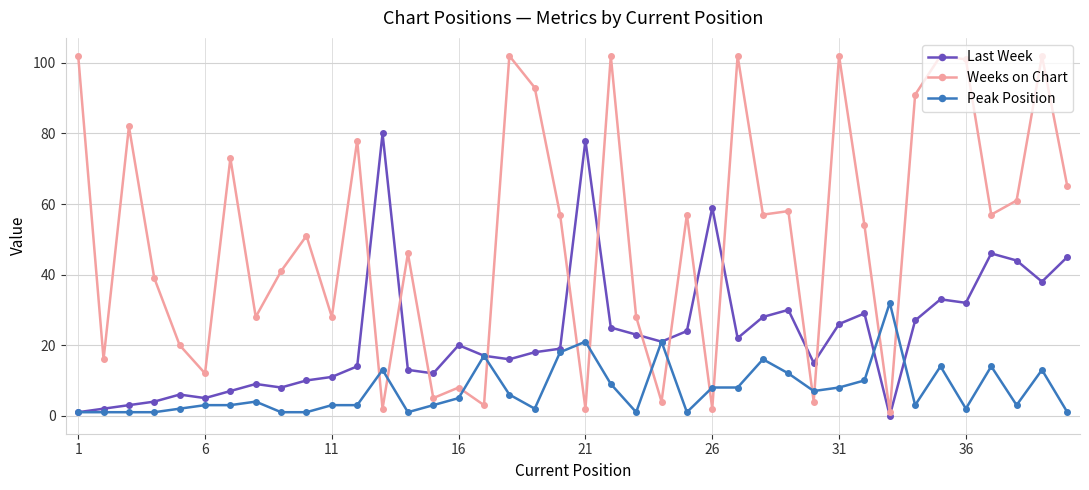

How many intersections are there between Weeks on Chart and Last Week?

12